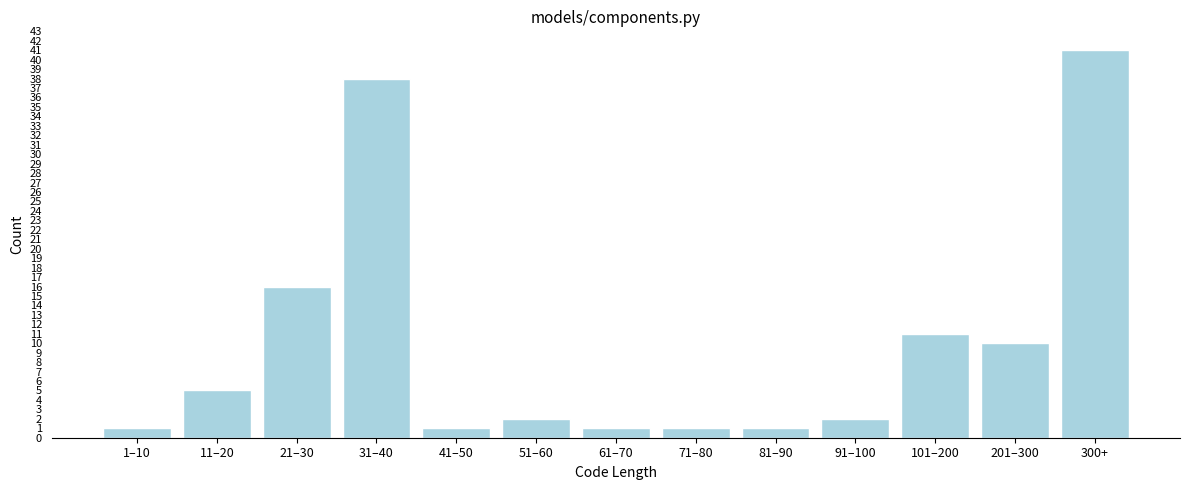

Reading left to right, transcribe all the data shown in this chart.

1	5	16	38	1	2	1	1	1	2	11	10	41